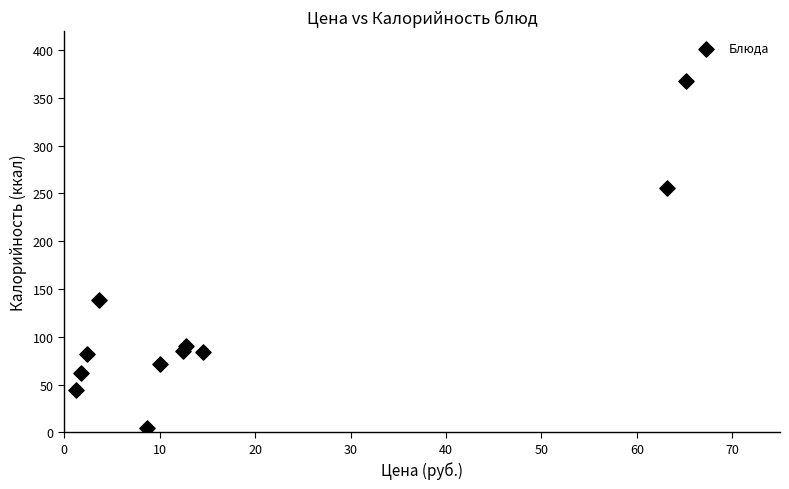

What Y value in the scatter plot is closest to 186?

139